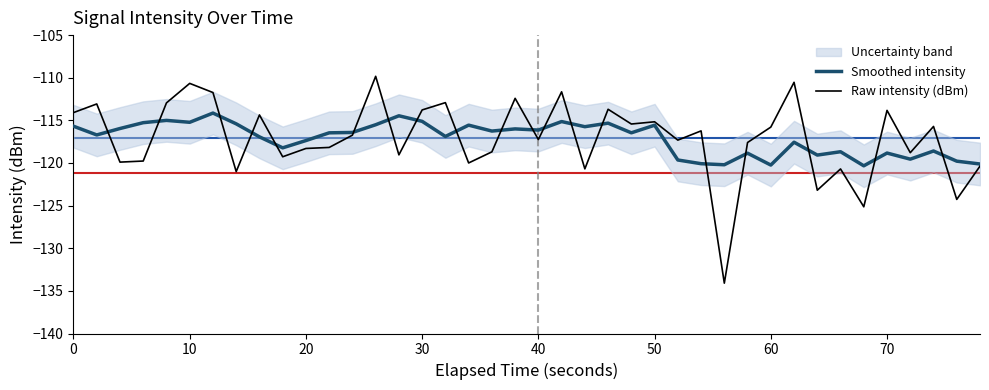

After their last crossing, which series has the higher values: Raw intensity (dBm) or Smoothed intensity?

Smoothed intensity